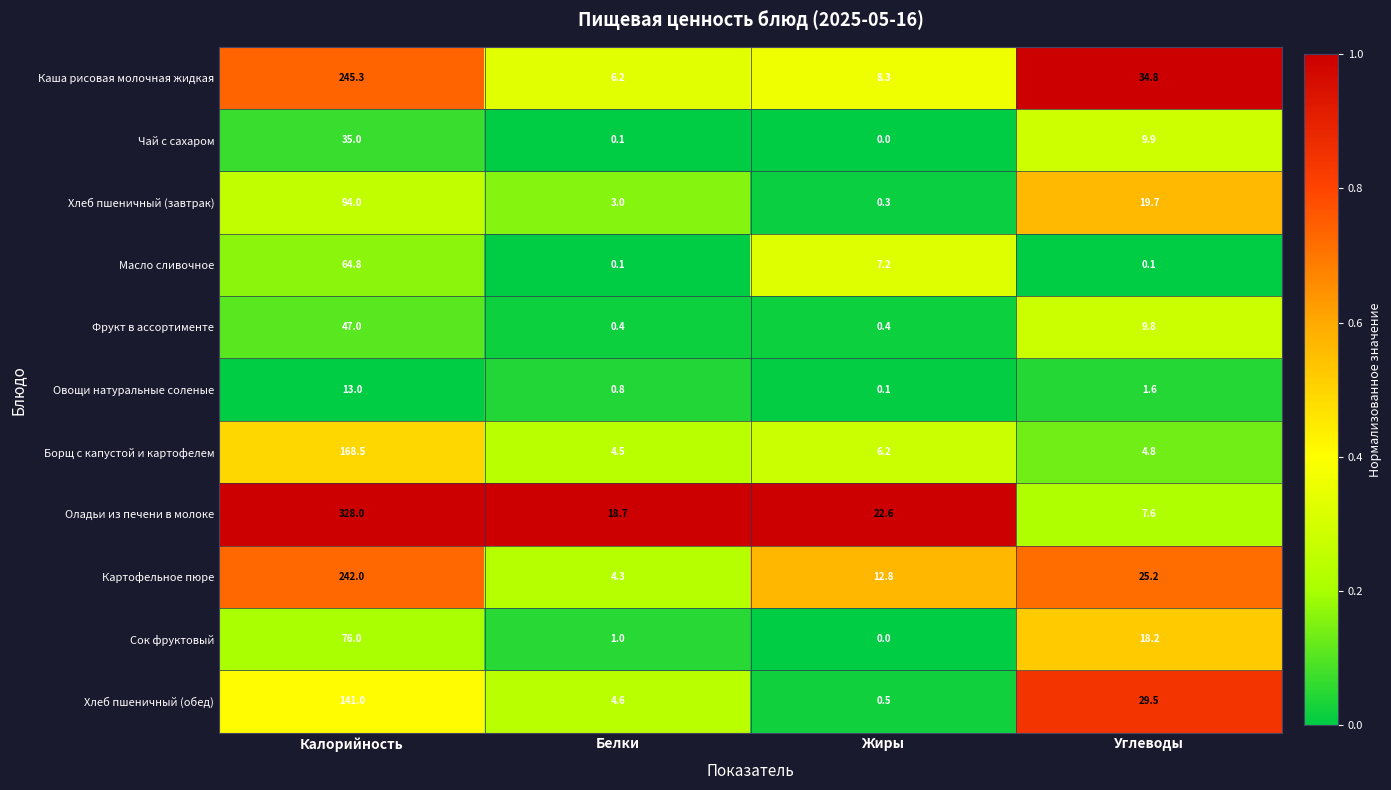

What is the maximum value shown in the chart?

328.0